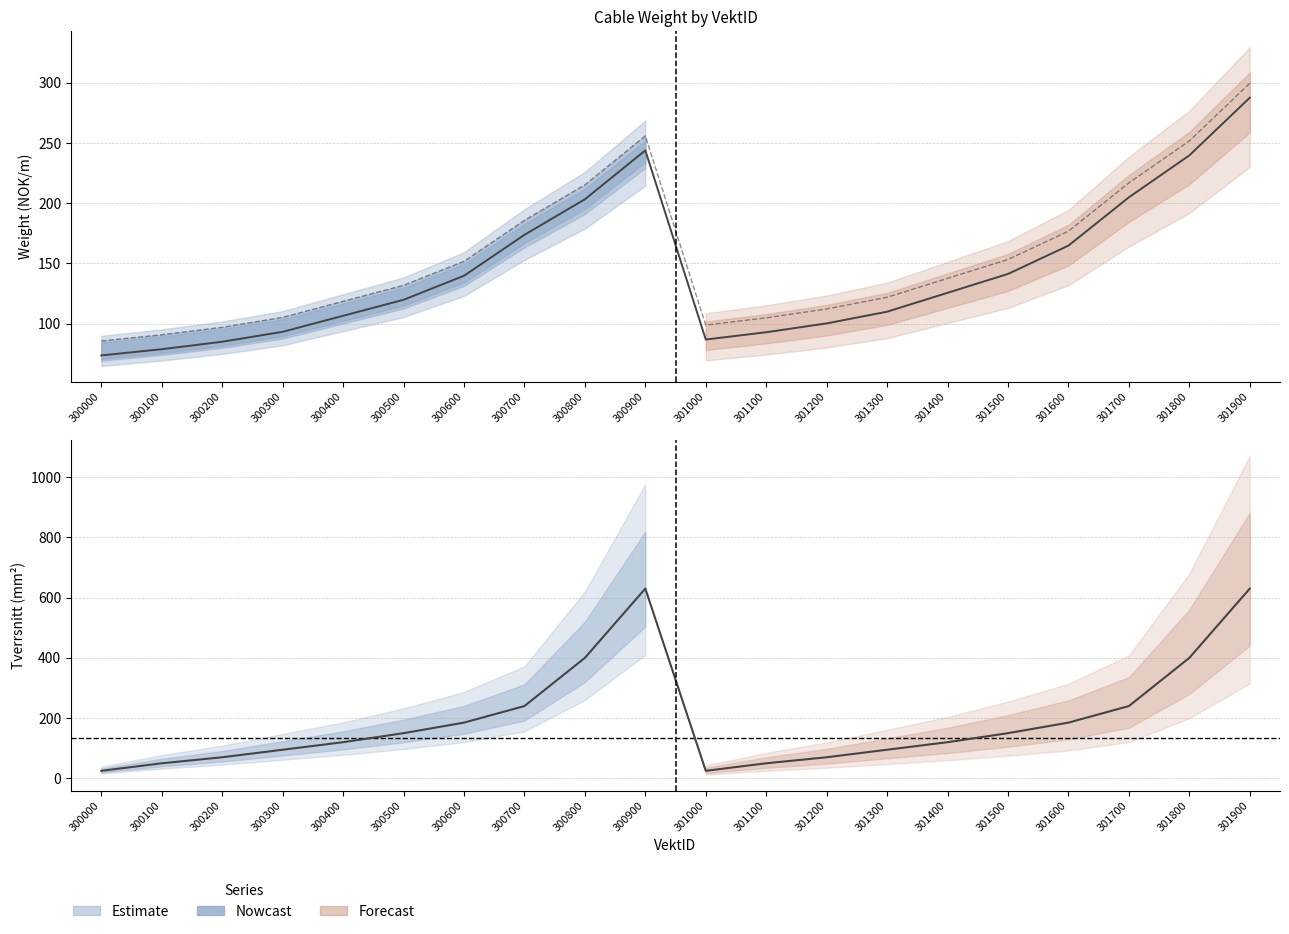

The value of Kapitalvekt at 301300 is 48.4. True or false?

False